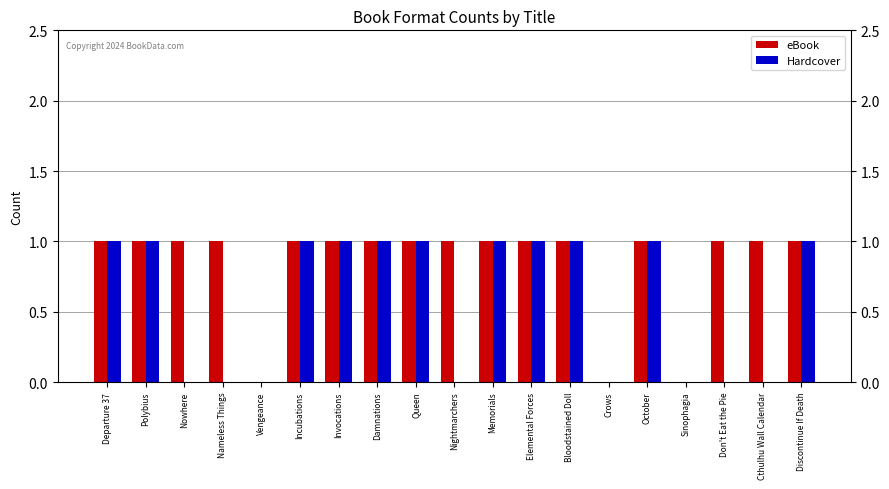

The value of Hardcover at Cthulhu Wall Calendar is 0. True or false?

True